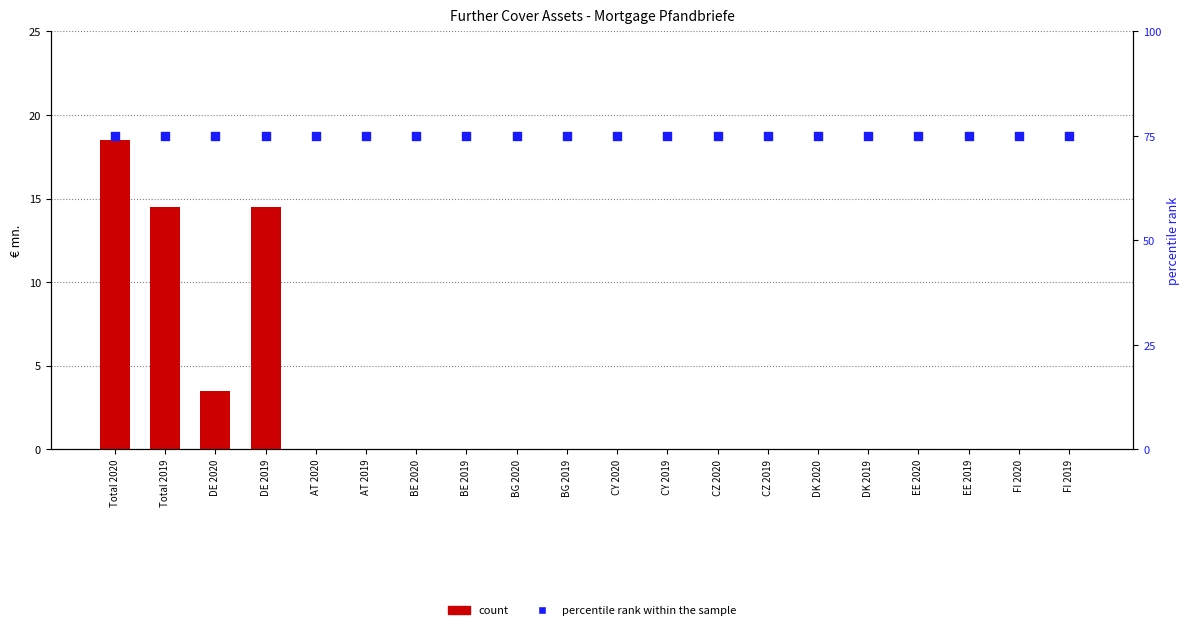

Which series has the largest total across all categories?

percentile rank within the sample